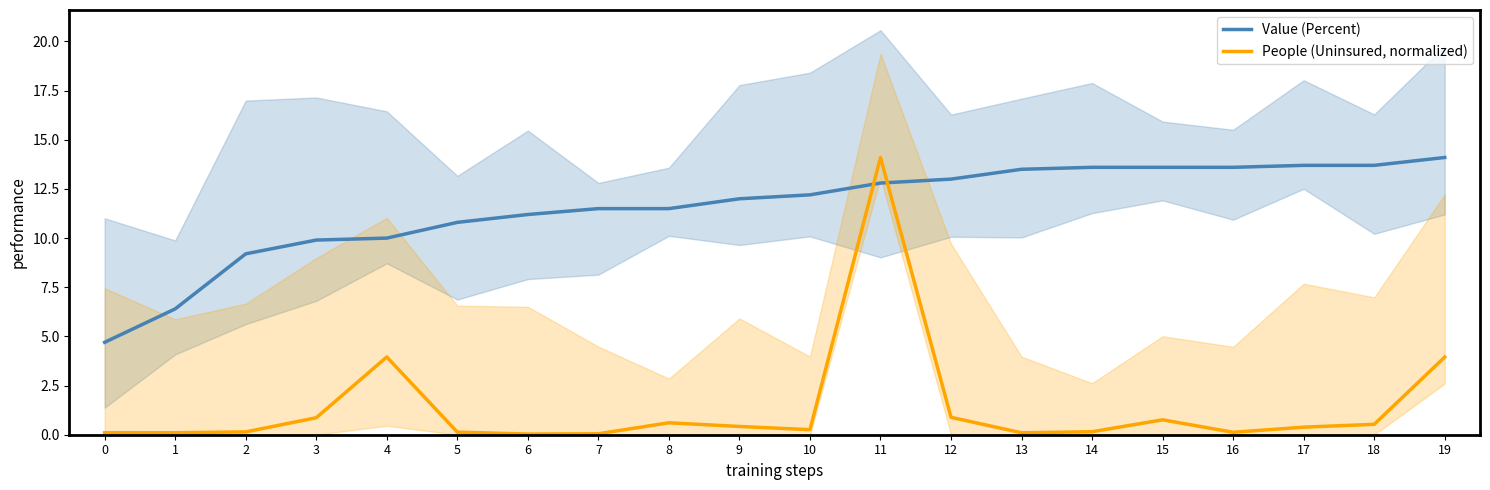

Reading left to right, what are all the values shown in this chart?

Value (Percent): 4.7	6.4	9.2	9.9	10.0	10.8	11.2	11.5	11.5	12.0	12.2	12.8	13.0	13.5	13.6	13.6	13.6	13.7	13.7	14.1
People (Uninsured, normalized): 0.1	0.1	0.1	0.9	4.0	0.1	0.0	0.0	0.6	0.4	0.3	14.1	0.9	0.1	0.2	0.8	0.1	0.4	0.5	3.9